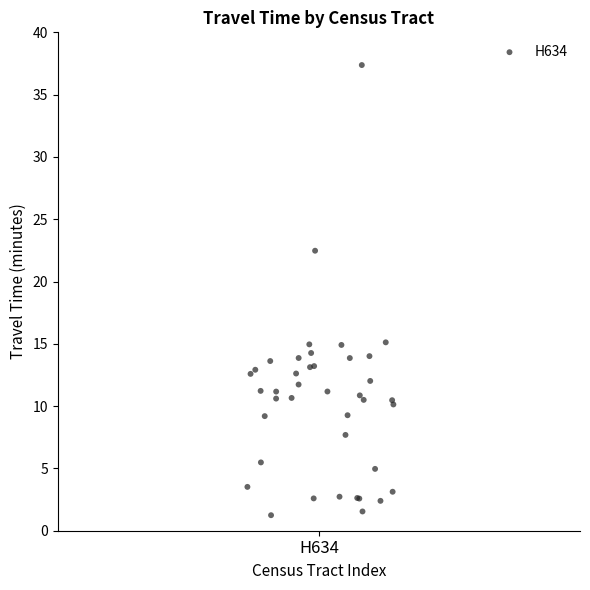

What Y value in the scatter plot is closest to 19?

22.5